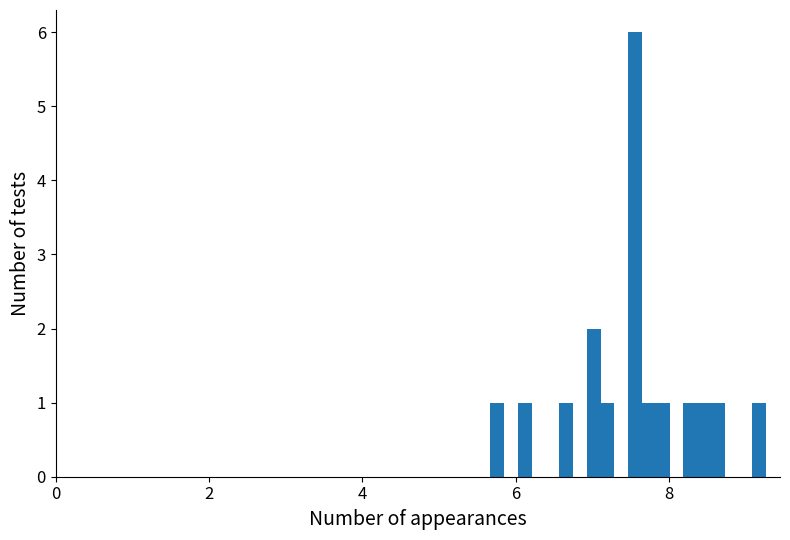

Read against the x-axis, roughly where is the centre of the tallest bar?

7.6